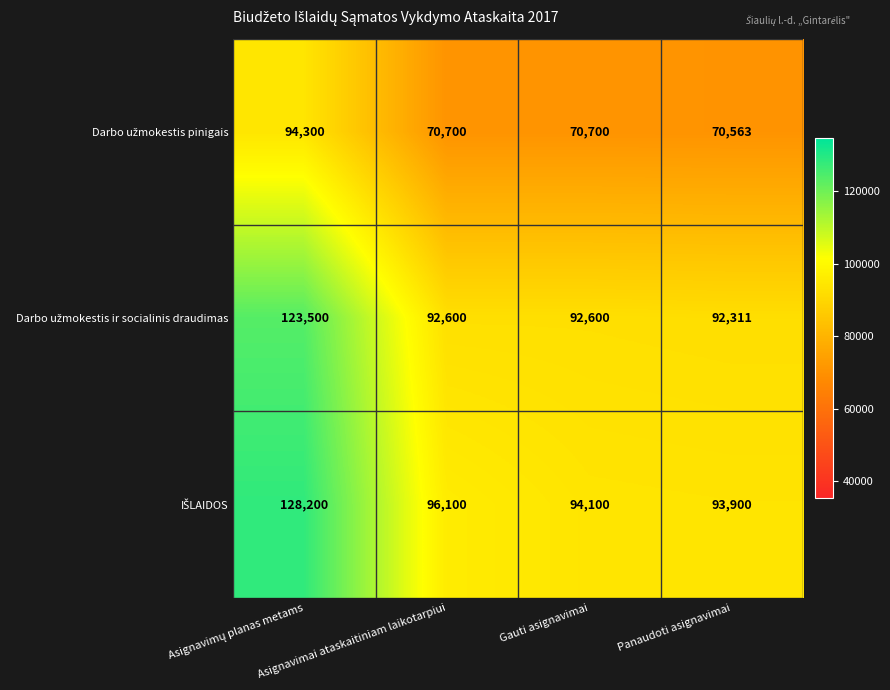

At how many categories does at least one series exceed 117451?

1